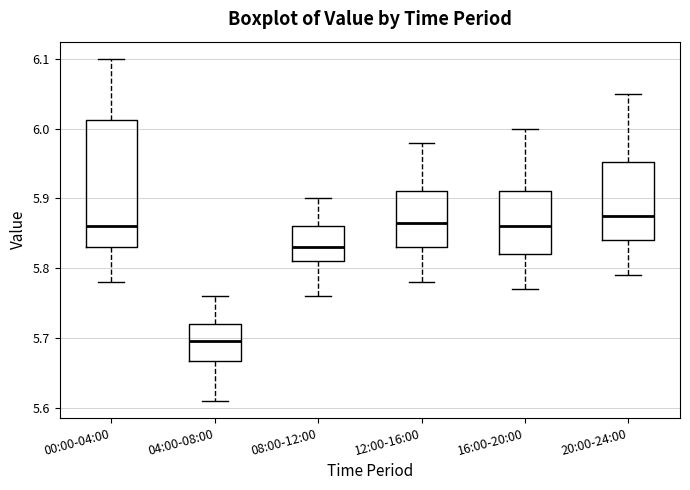

Reading left to right, read every box against the y-axis: the position of its median line, the range the box covers, and the ends of its whiskers. The values are not printed on the chart, so give them approximately, as read against the axis.

00:00-04:00: median 5.86, box 5.83 to 6.01, whiskers 5.78 to 6.10
04:00-08:00: median 5.70, box 5.67 to 5.72, whiskers 5.61 to 5.76
08:00-12:00: median 5.83, box 5.81 to 5.86, whiskers 5.76 to 5.90
12:00-16:00: median 5.87, box 5.83 to 5.91, whiskers 5.78 to 5.98
16:00-20:00: median 5.86, box 5.82 to 5.91, whiskers 5.77 to 6.00
20:00-24:00: median 5.88, box 5.84 to 5.95, whiskers 5.79 to 6.05